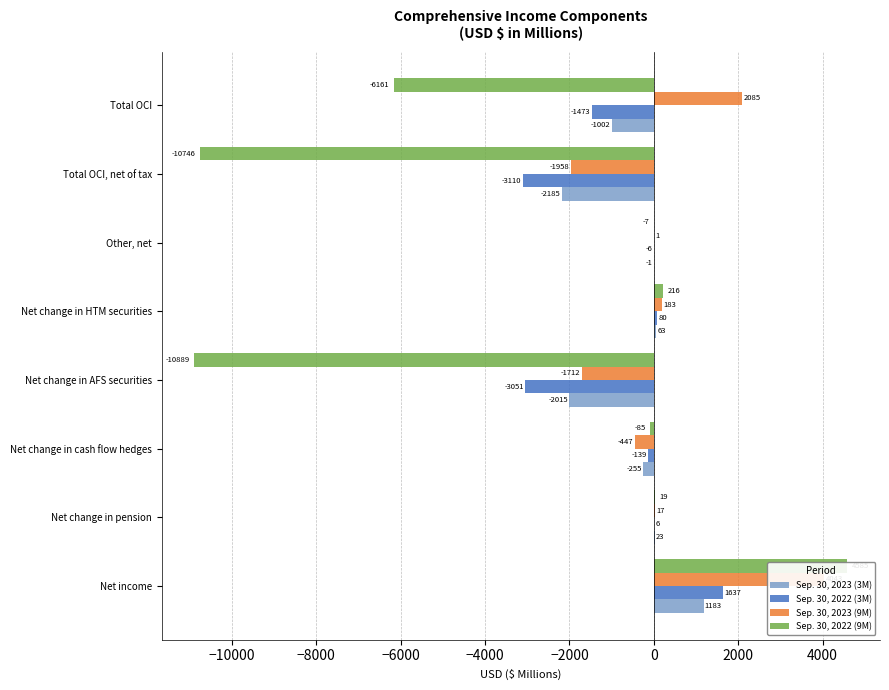

The Sep. 30, 2023 (9M) series shows 2085 at Total OCI. True or false?

True